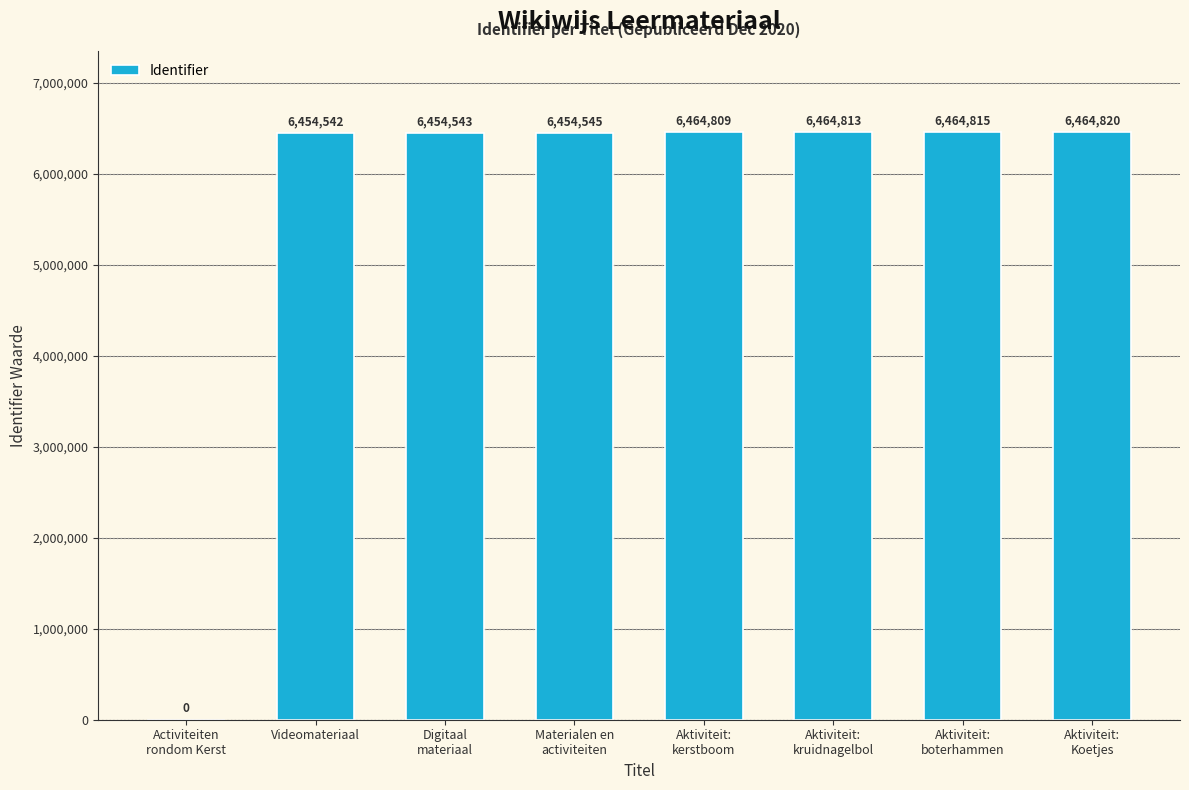

Where is the data nearest to the value 3232410?

Videomateriaal